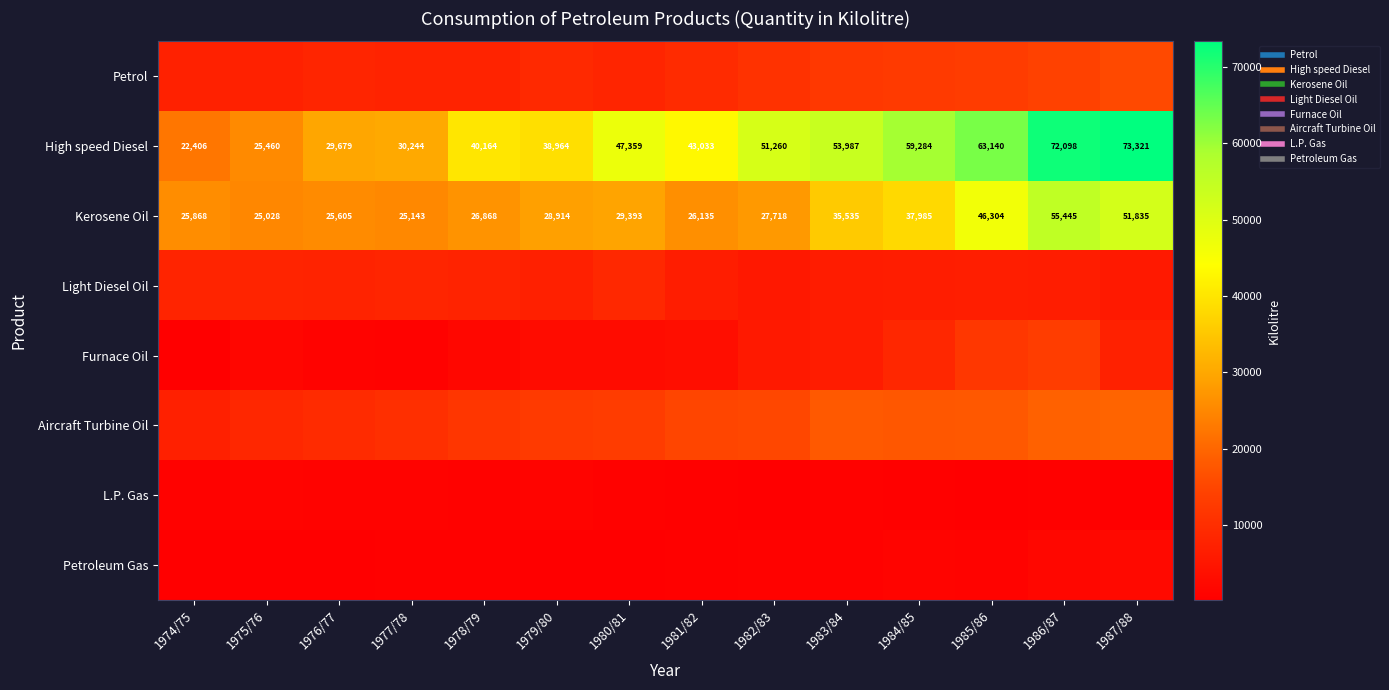

Which has a higher value, 1983/84 or 1977/78?

1983/84